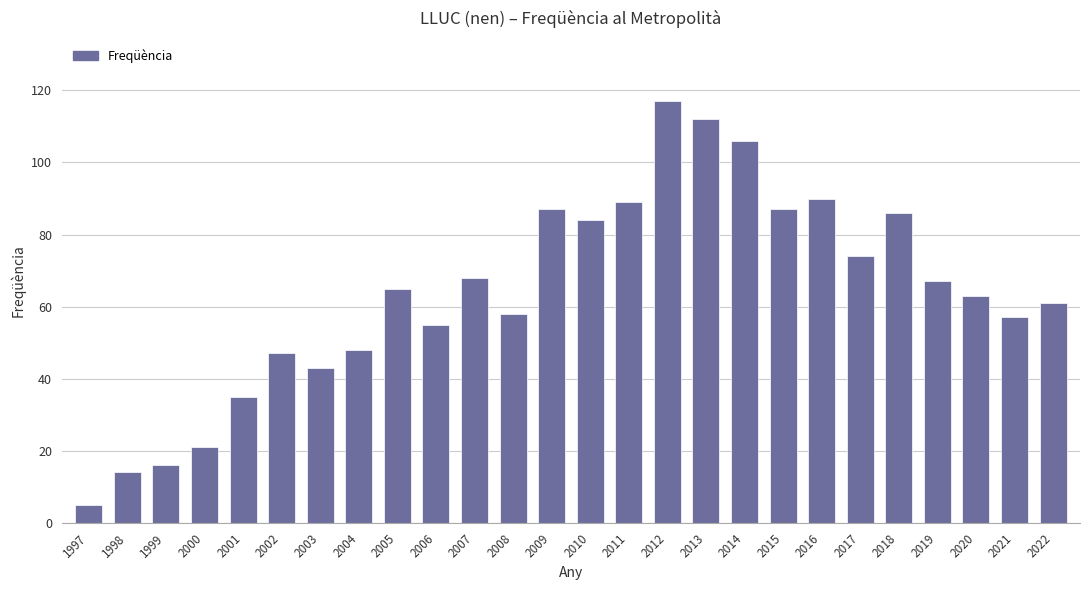

The value at 2019 is 23. True or false?

False